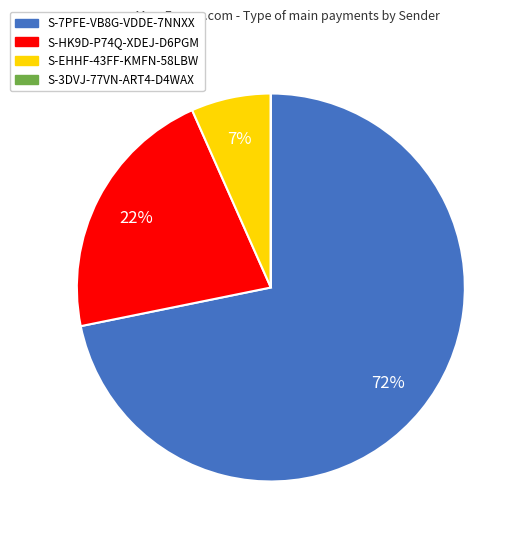

Is there a majority slice in this chart?

Yes